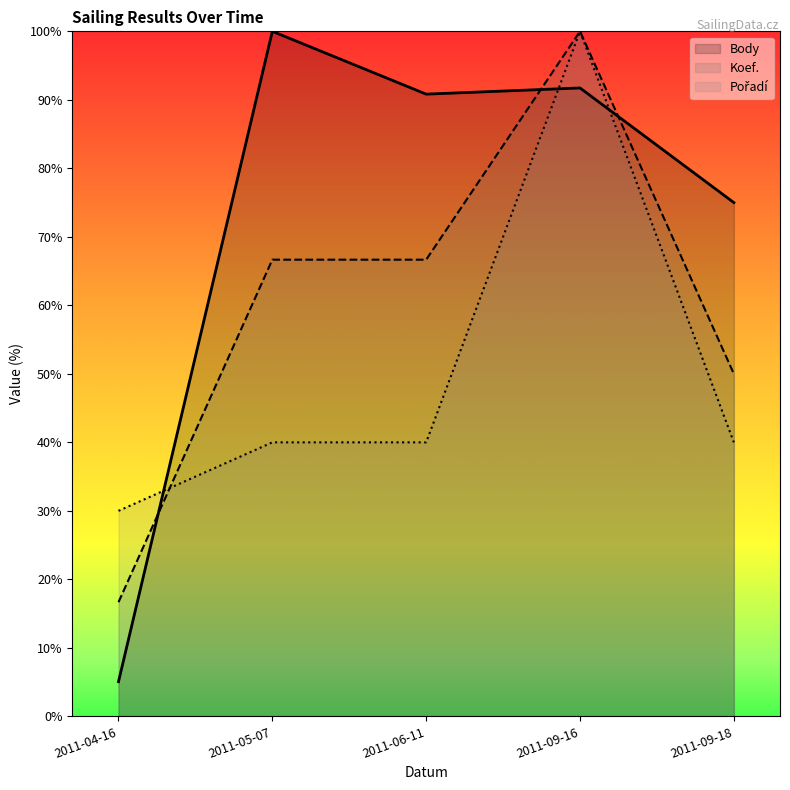

At which category does Pořadí reach its first local peak?

2011-09-16